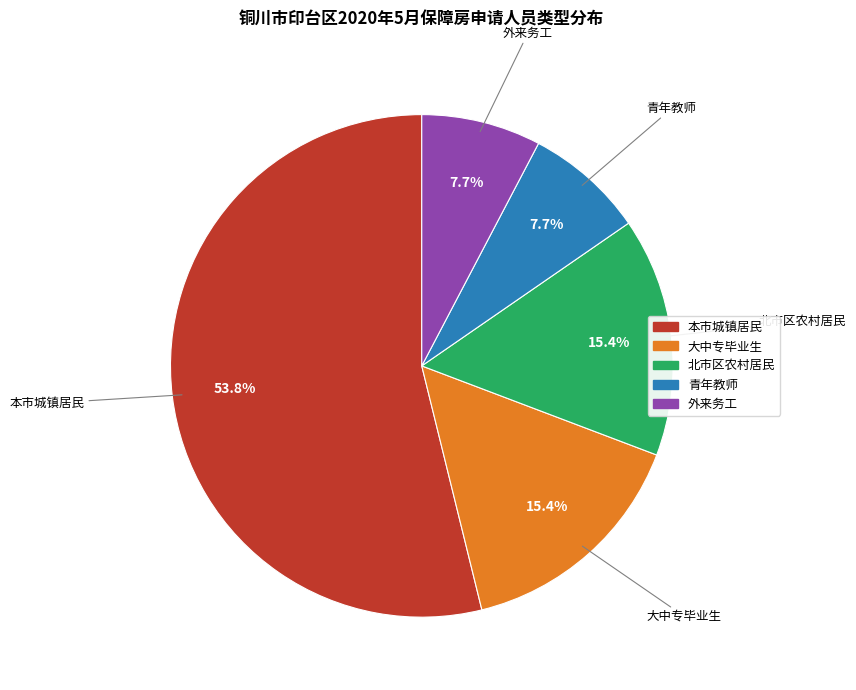

What portion of the pie excludes 北市区农村居民?

84.6%